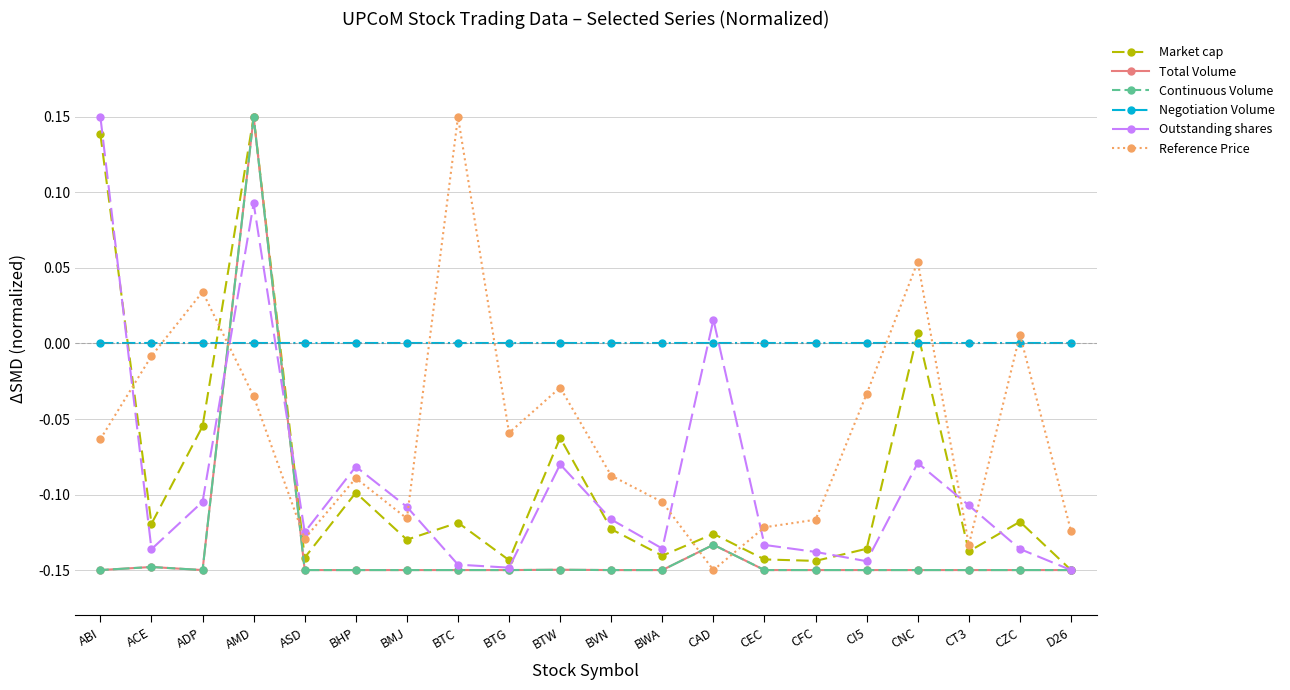

Reading left to right, what are all the values shown in this chart?

Market cap: ABI=0.1	ACE=-0.1	ADP=-0.1	AMD=0.1	ASD=-0.1	BHP=-0.1	BMJ=-0.1	BTC=-0.1	BTG=-0.1	BTW=-0.1	BVN=-0.1	BWA=-0.1	CAD=-0.1	CEC=-0.1	CFC=-0.1	CI5=-0.1	CNC=0.0	CT3=-0.1	CZC=-0.1	D26=-0.1
Total Volume: ABI=-0.1	ACE=-0.1	ADP=-0.1	AMD=0.1	ASD=-0.1	BHP=-0.1	BMJ=-0.1	BTC=-0.1	BTG=-0.1	BTW=-0.1	BVN=-0.1	BWA=-0.1	CAD=-0.1	CEC=-0.1	CFC=-0.1	CI5=-0.1	CNC=-0.1	CT3=-0.1	CZC=-0.1	D26=-0.1
Continuous Volume: ABI=-0.1	ACE=-0.1	ADP=-0.1	AMD=0.1	ASD=-0.1	BHP=-0.1	BMJ=-0.1	BTC=-0.1	BTG=-0.1	BTW=-0.1	BVN=-0.1	BWA=-0.1	CAD=-0.1	CEC=-0.1	CFC=-0.1	CI5=-0.1	CNC=-0.1	CT3=-0.1	CZC=-0.1	D26=-0.1
Negotiation Volume: ABI=0.0	ACE=0.0	ADP=0.0	AMD=0.0	ASD=0.0	BHP=0.0	BMJ=0.0	BTC=0.0	BTG=0.0	BTW=0.0	BVN=0.0	BWA=0.0	CAD=0.0	CEC=0.0	CFC=0.0	CI5=0.0	CNC=0.0	CT3=0.0	CZC=0.0	D26=0.0
Outstanding shares: ABI=0.1	ACE=-0.1	ADP=-0.1	AMD=0.1	ASD=-0.1	BHP=-0.1	BMJ=-0.1	BTC=-0.1	BTG=-0.1	BTW=-0.1	BVN=-0.1	BWA=-0.1	CAD=0.0	CEC=-0.1	CFC=-0.1	CI5=-0.1	CNC=-0.1	CT3=-0.1	CZC=-0.1	D26=-0.1
Reference Price: ABI=-0.1	ACE=-0.0	ADP=0.0	AMD=-0.0	ASD=-0.1	BHP=-0.1	BMJ=-0.1	BTC=0.1	BTG=-0.1	BTW=-0.0	BVN=-0.1	BWA=-0.1	CAD=-0.1	CEC=-0.1	CFC=-0.1	CI5=-0.0	CNC=0.1	CT3=-0.1	CZC=0.0	D26=-0.1